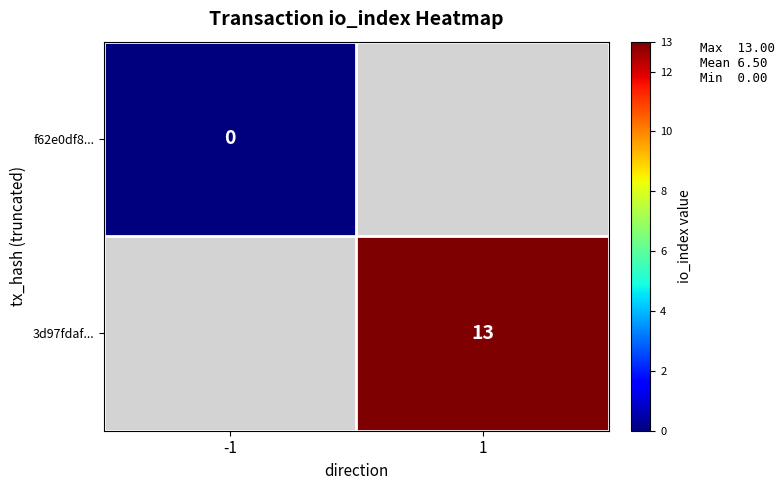

Is it true that 3d97fdaf... equals 18 at 1?

False